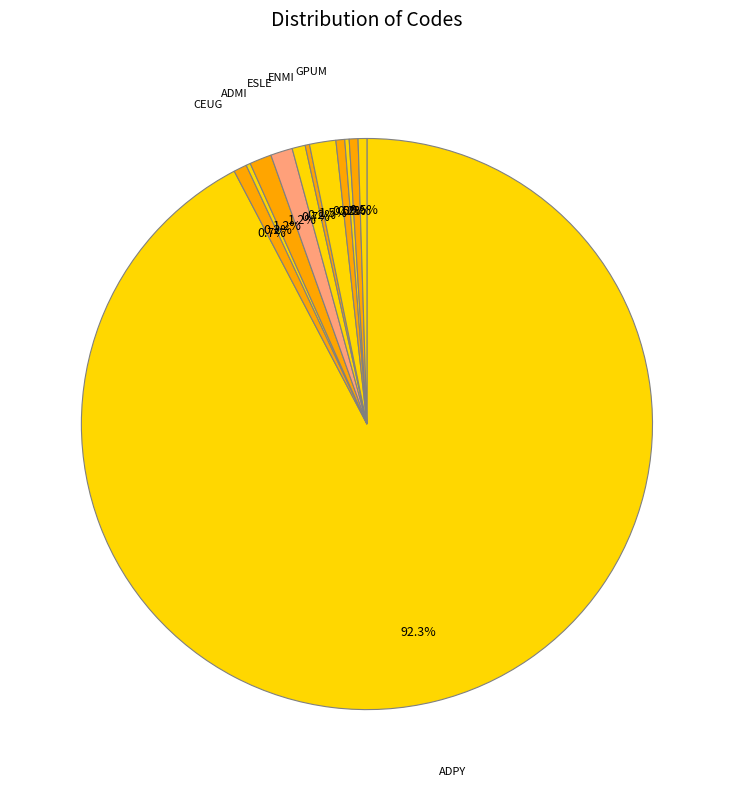

Is there any slice that represents more than half of the pie?

Yes